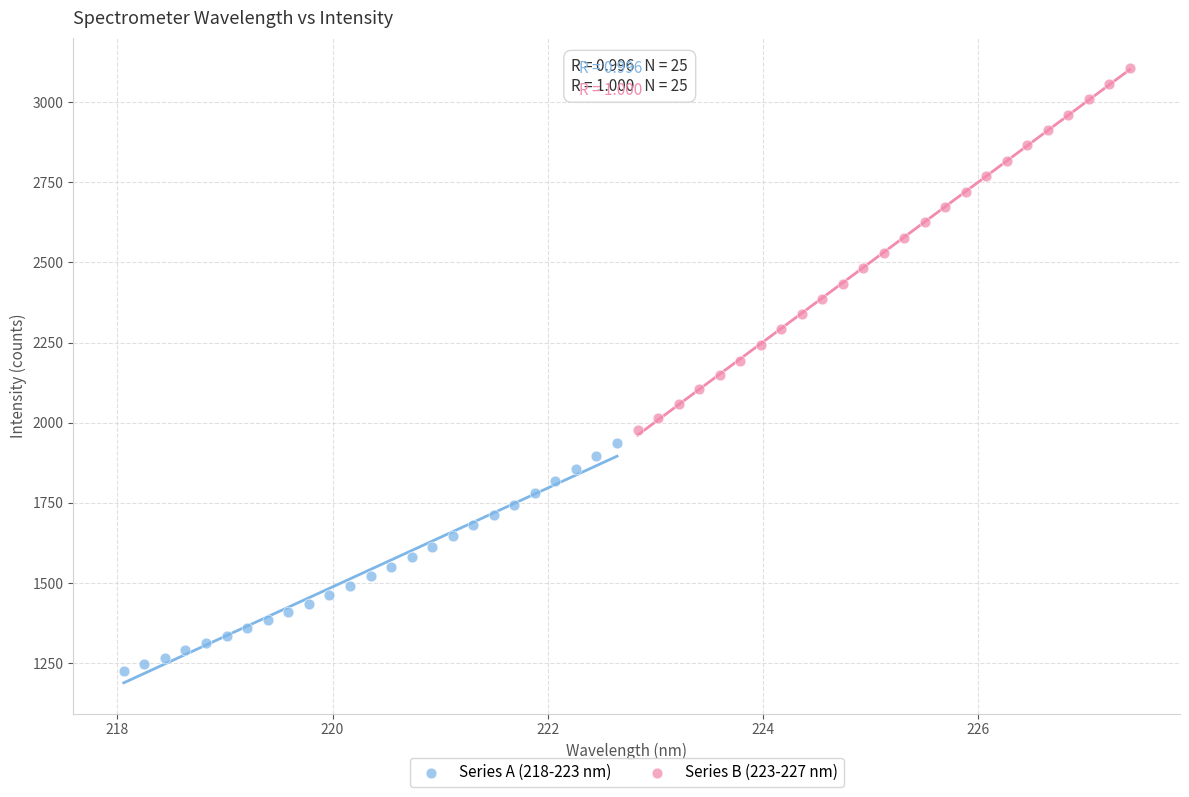

Which series has the widest spread of Y values?

Series B (223-227 nm)